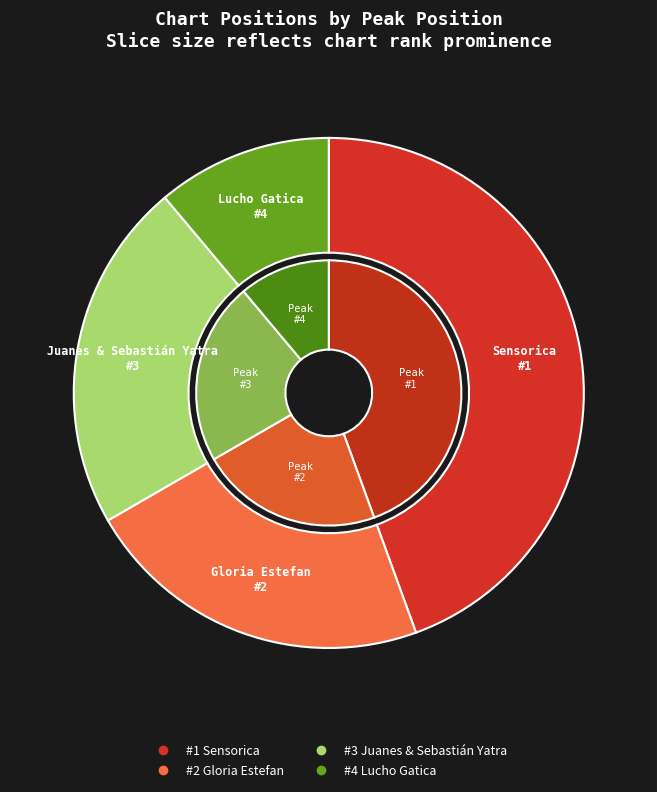

To the nearest percent, what percentage of the pie is Gloria Estefan - Esta Fiesta No Va Acabar?

22%